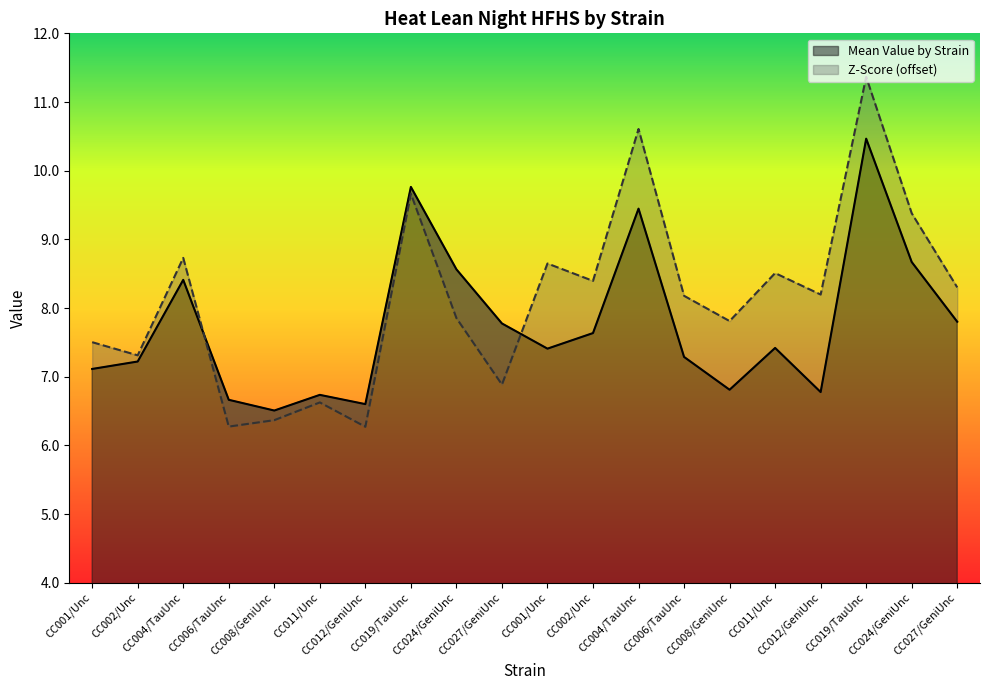

Is it true that the value at CC002/Unc is 7.2?

True